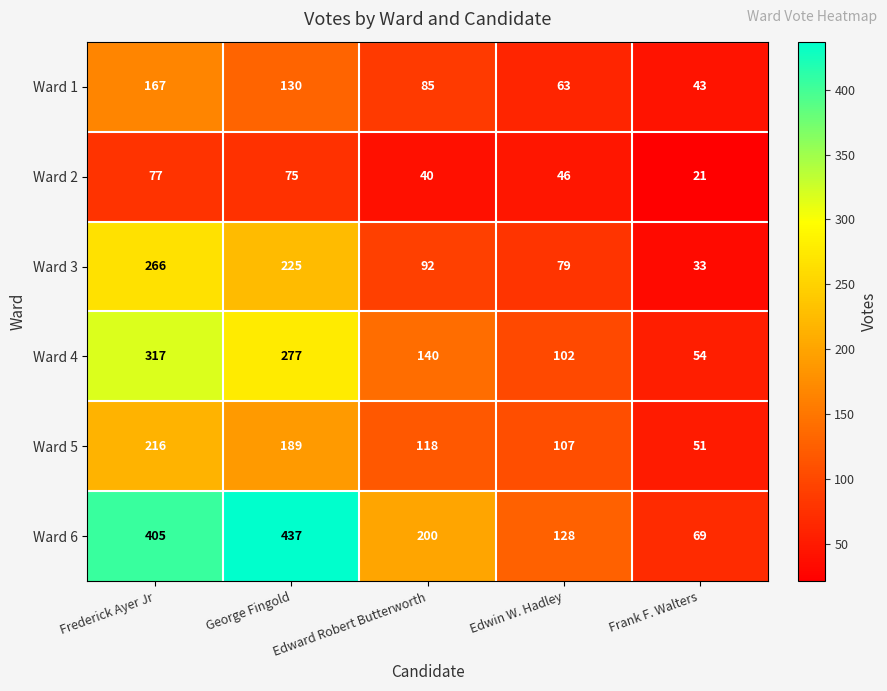

The value of Ward 5 at Edward Robert Butterworth is 118. True or false?

True